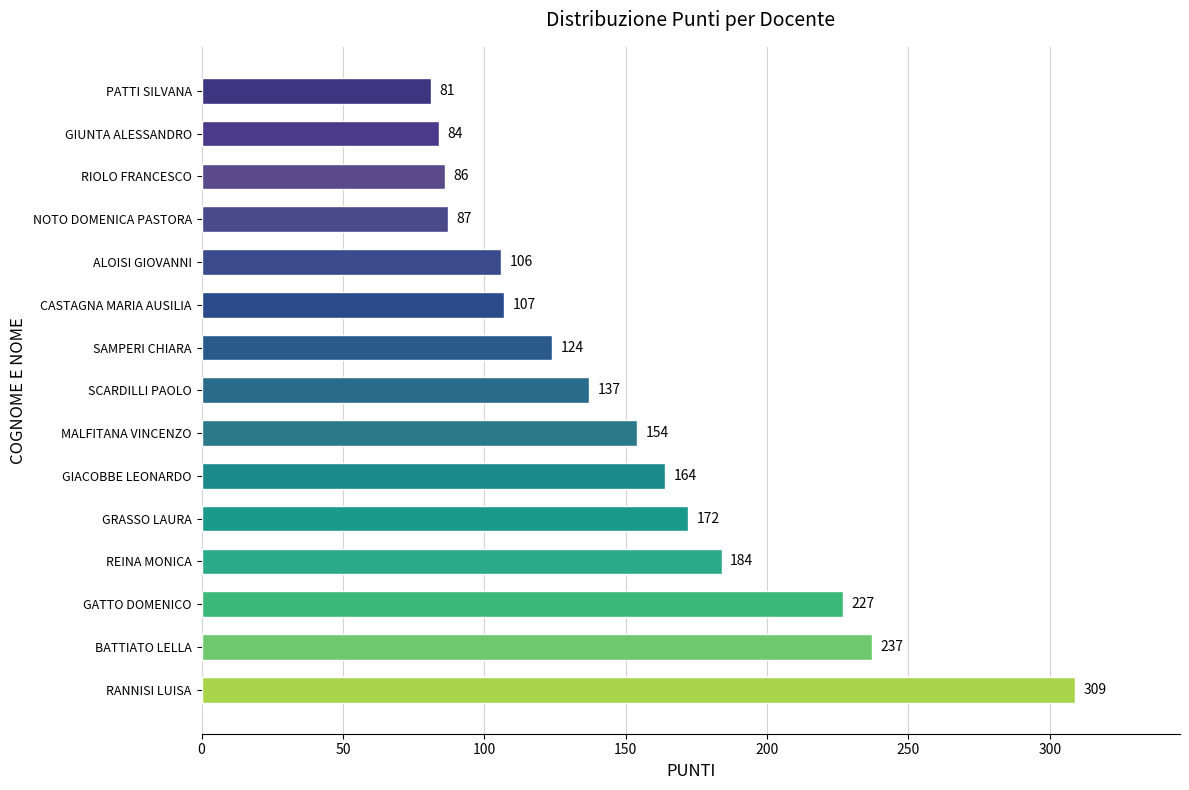

Which category has the lowest value across all series?

PATTI SILVANA